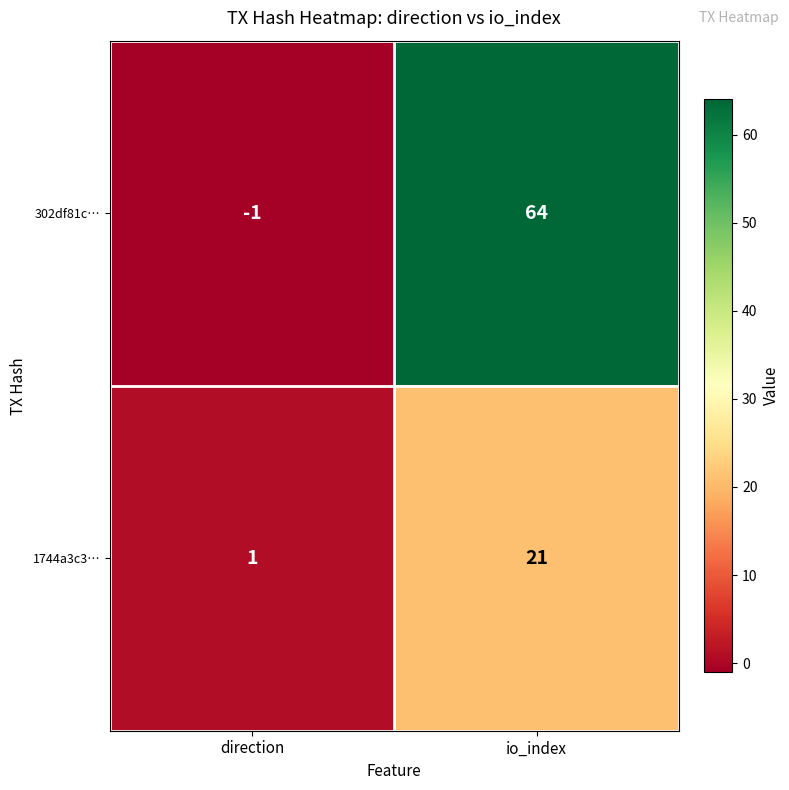

Is it true that 1744a3c3… equals 21 at io_index?

True